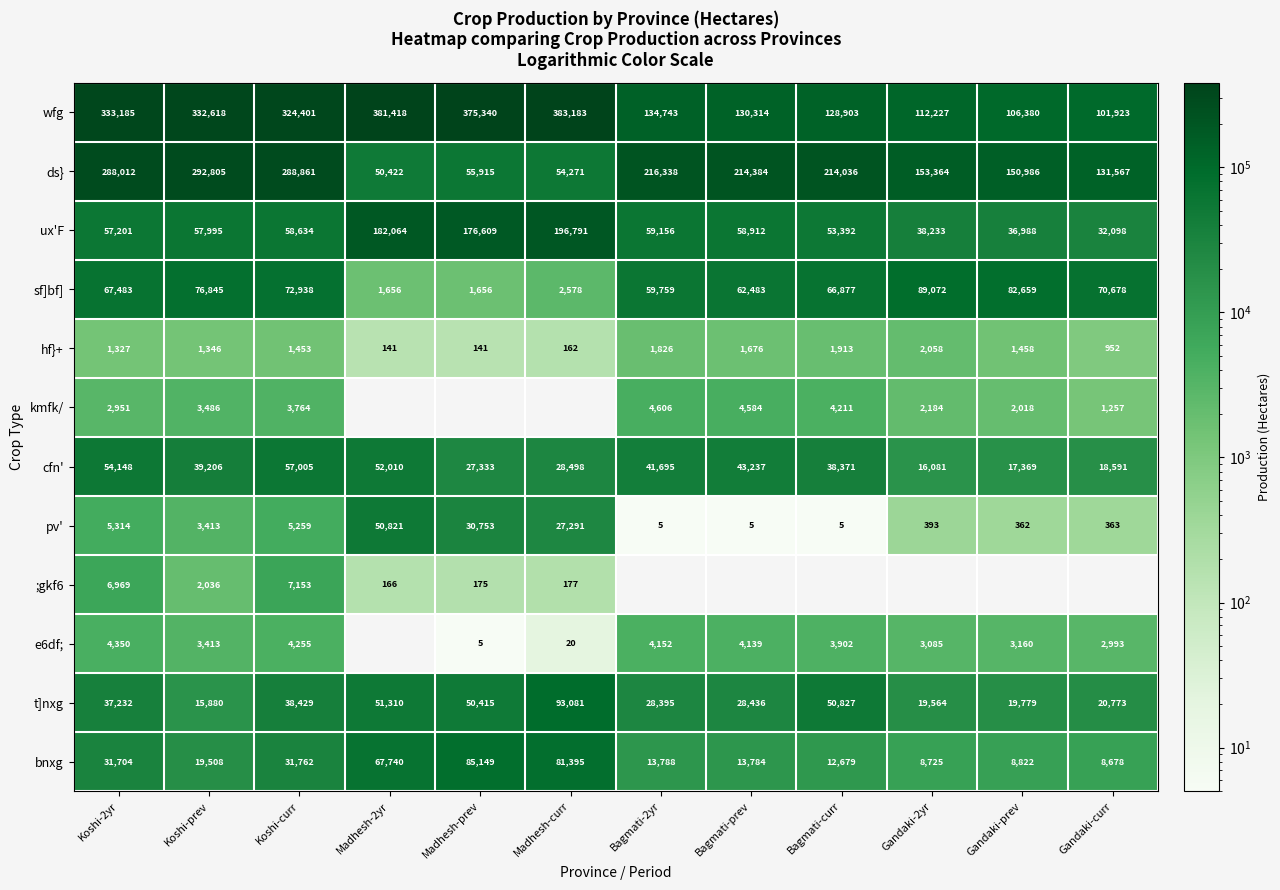

Is the value of sf]bf] at Bagmati-curr greater than the value of pv' at Bagmati-curr?

Yes